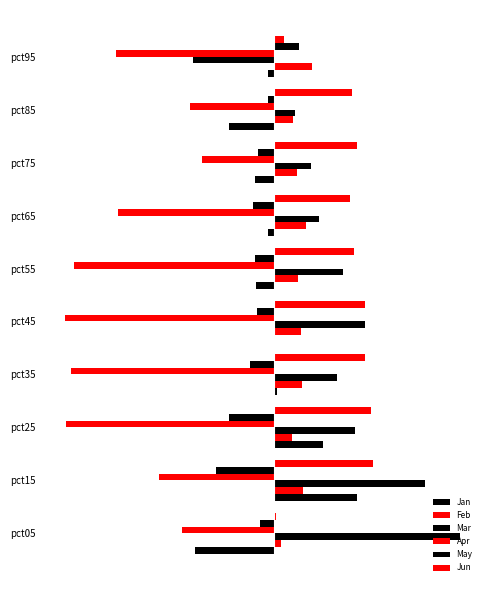

How many bars are there in each group?

6